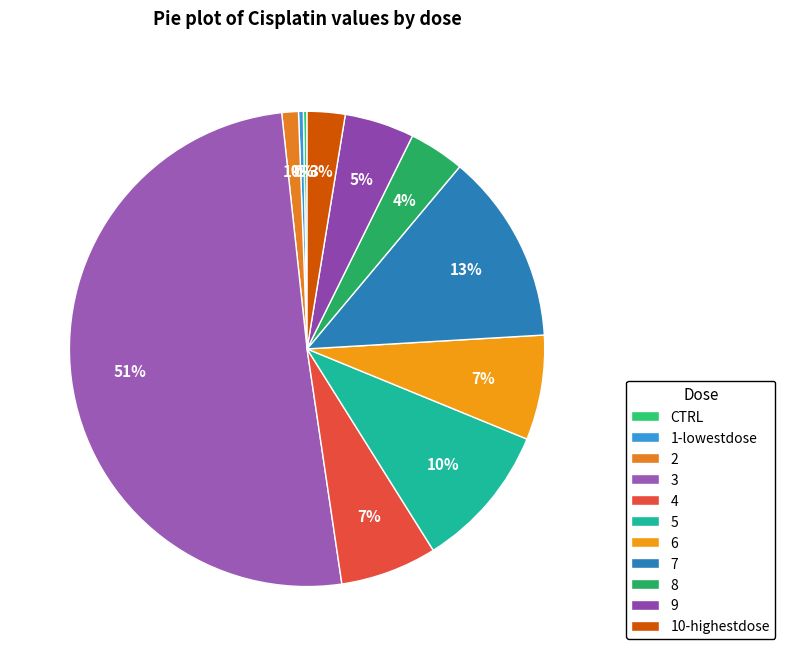

Count the number of slices in the pie.

11